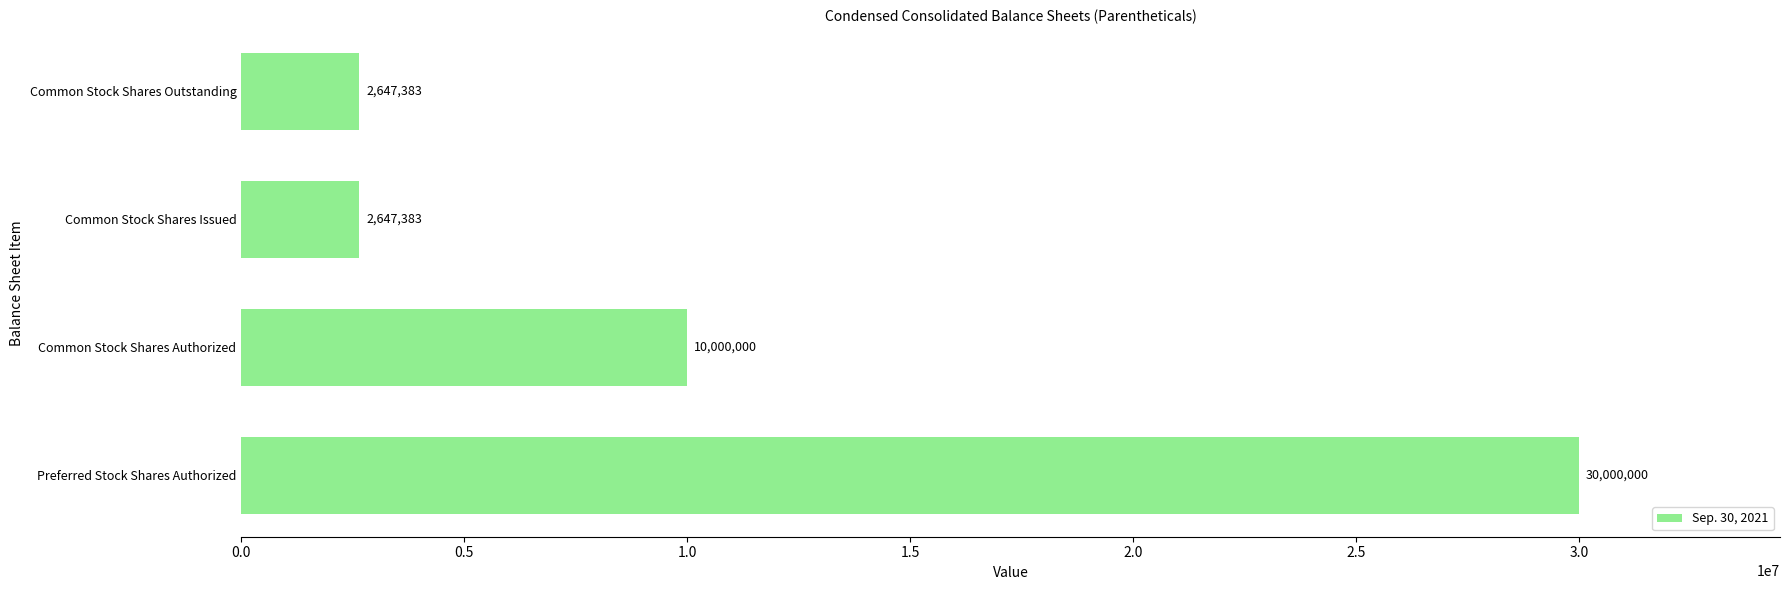

How many values are below 10000000?

2